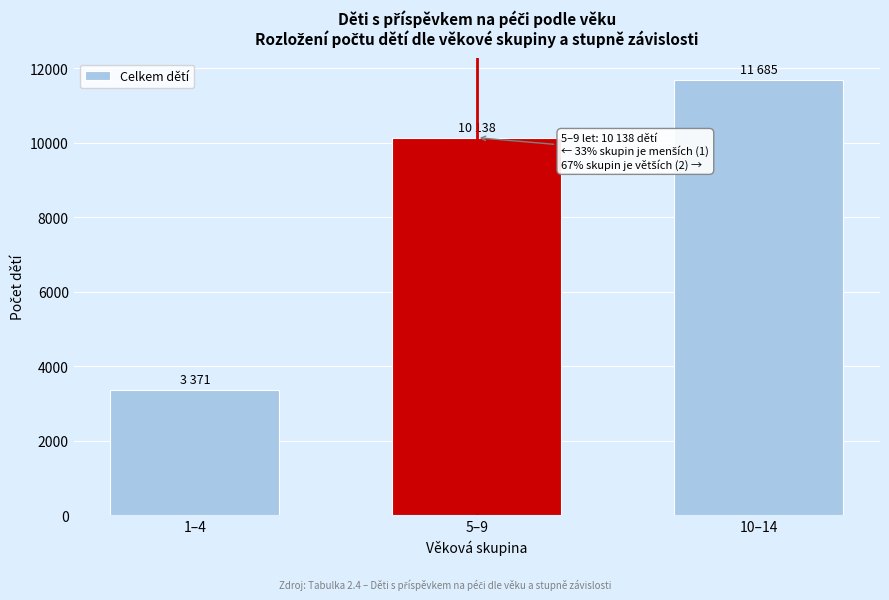

Reading left to right, what are all the values shown in this chart?

1–4=3371	5–9=10138	10–14=11685